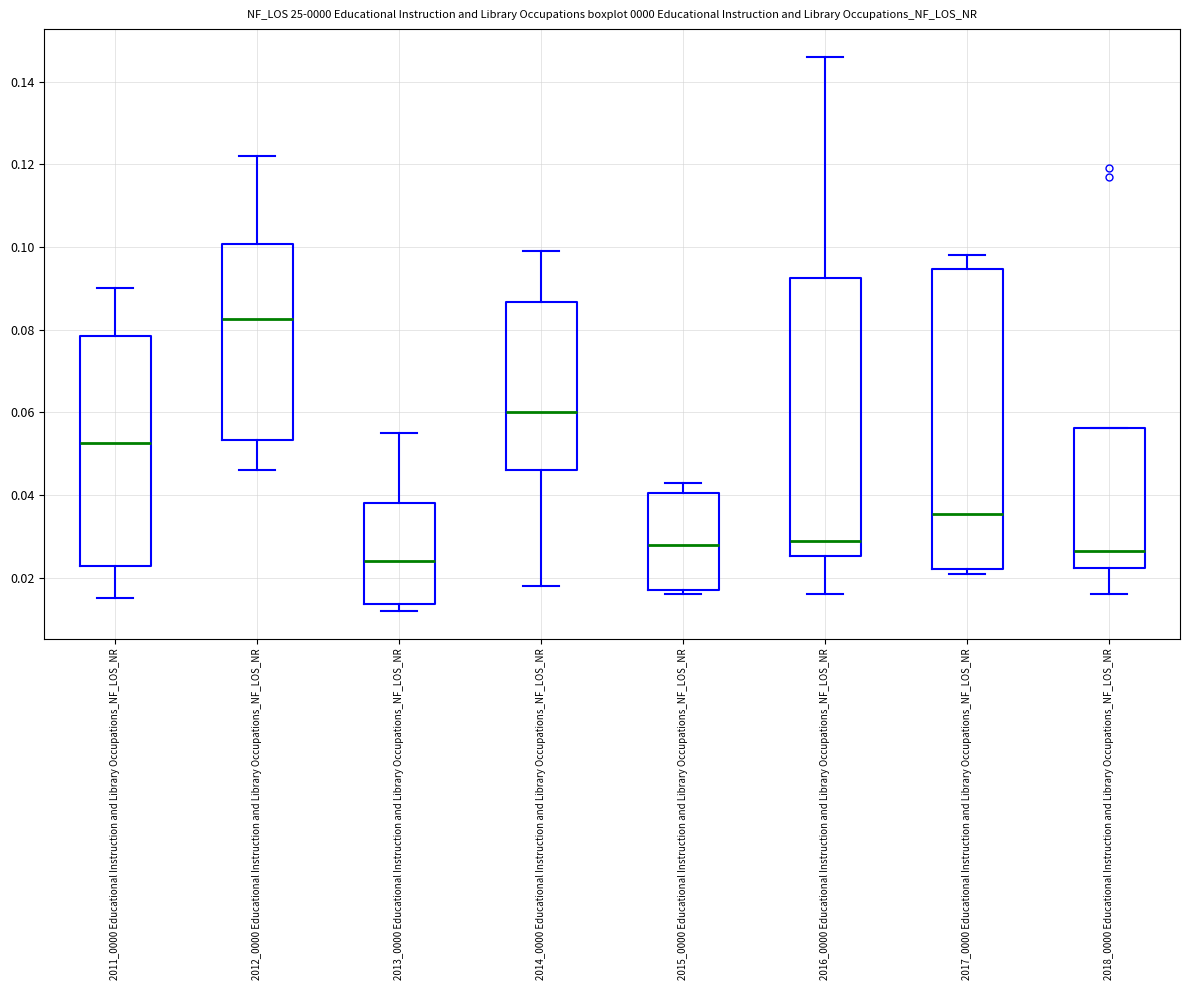

Which box is the tallest, from its lower edge to its upper edge?

2017_0000 Educational Instruction and Library Occupations_NF_LOS_NR